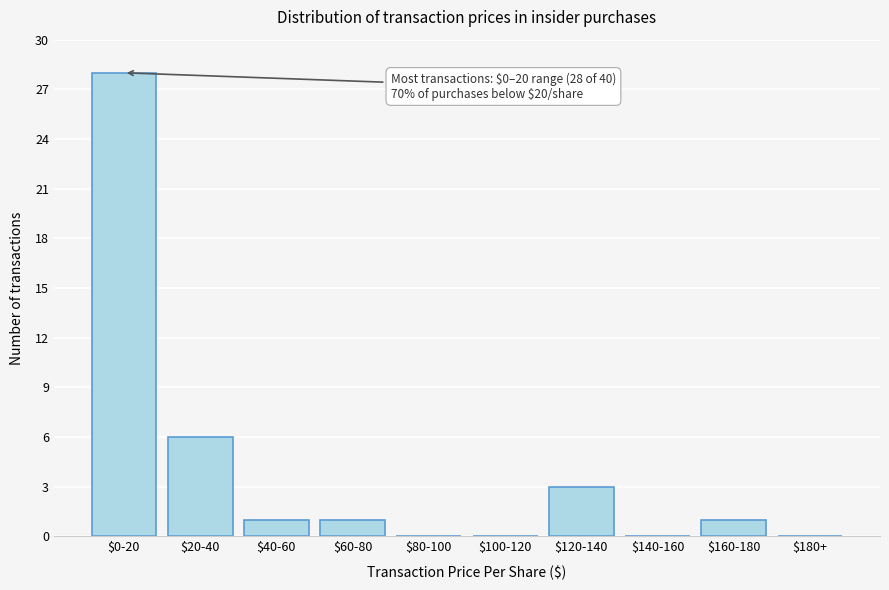

True or false: the data shows 1 at $40-60.

True